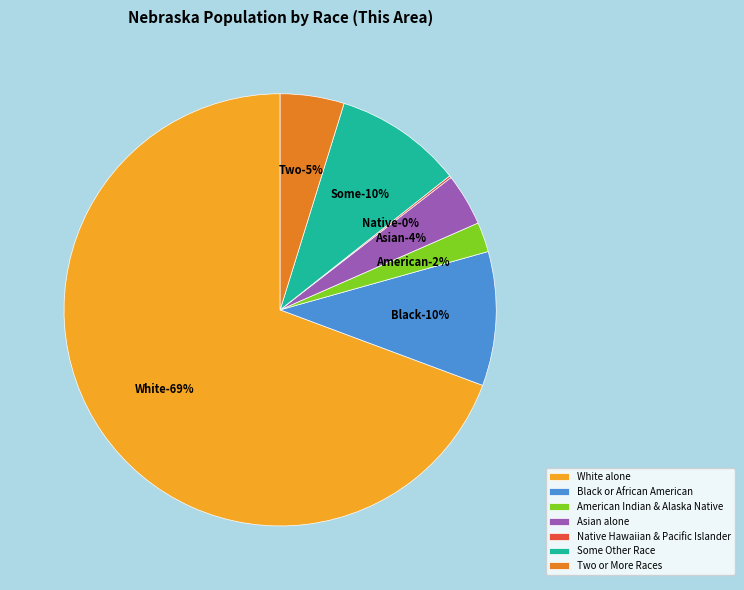

Is it true that Some Other Race - National is 18% of the pie?

False